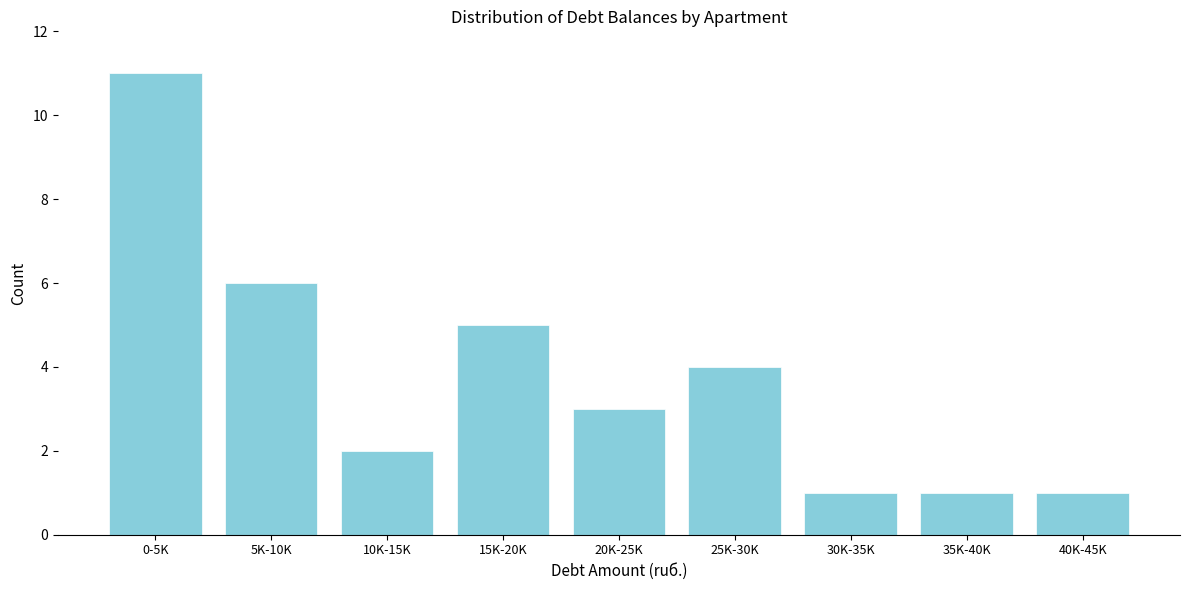

Reading left to right, extract all data points from this chart.

0-5K=11	5K-10K=6	10K-15K=2	15K-20K=5	20K-25K=3	25K-30K=4	30K-35K=1	35K-40K=1	40K-45K=1